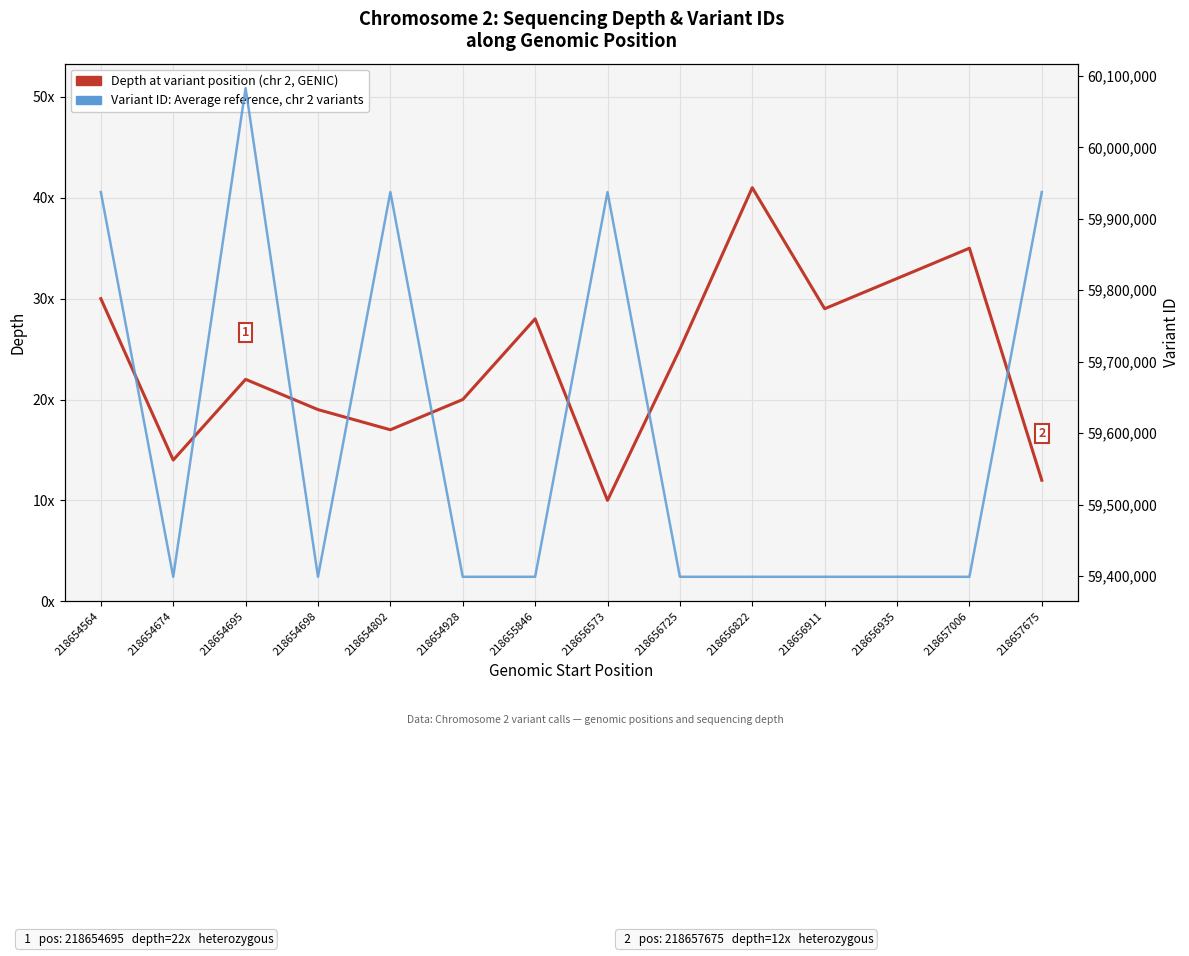

Is the value of Sequencing Depth at variant position at 218656573 greater than the value of Variant ID (HPI-style reference) at 218657006?

No